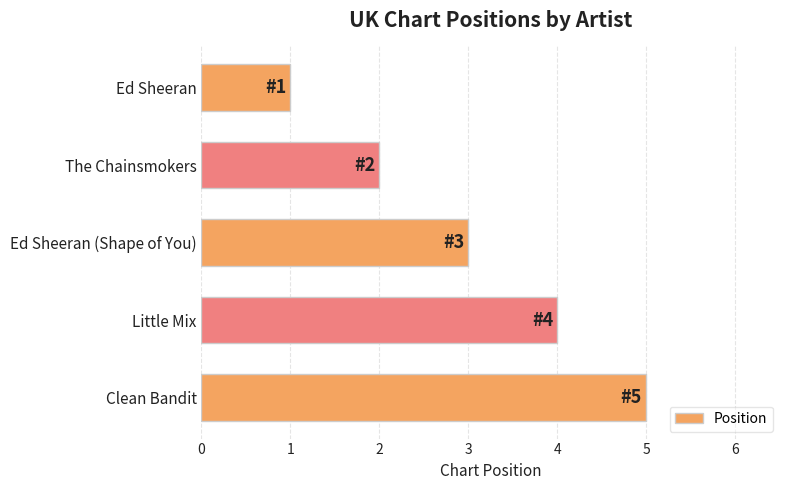

What is the difference between the values at Ed Sheeran and Clean Bandit?

4